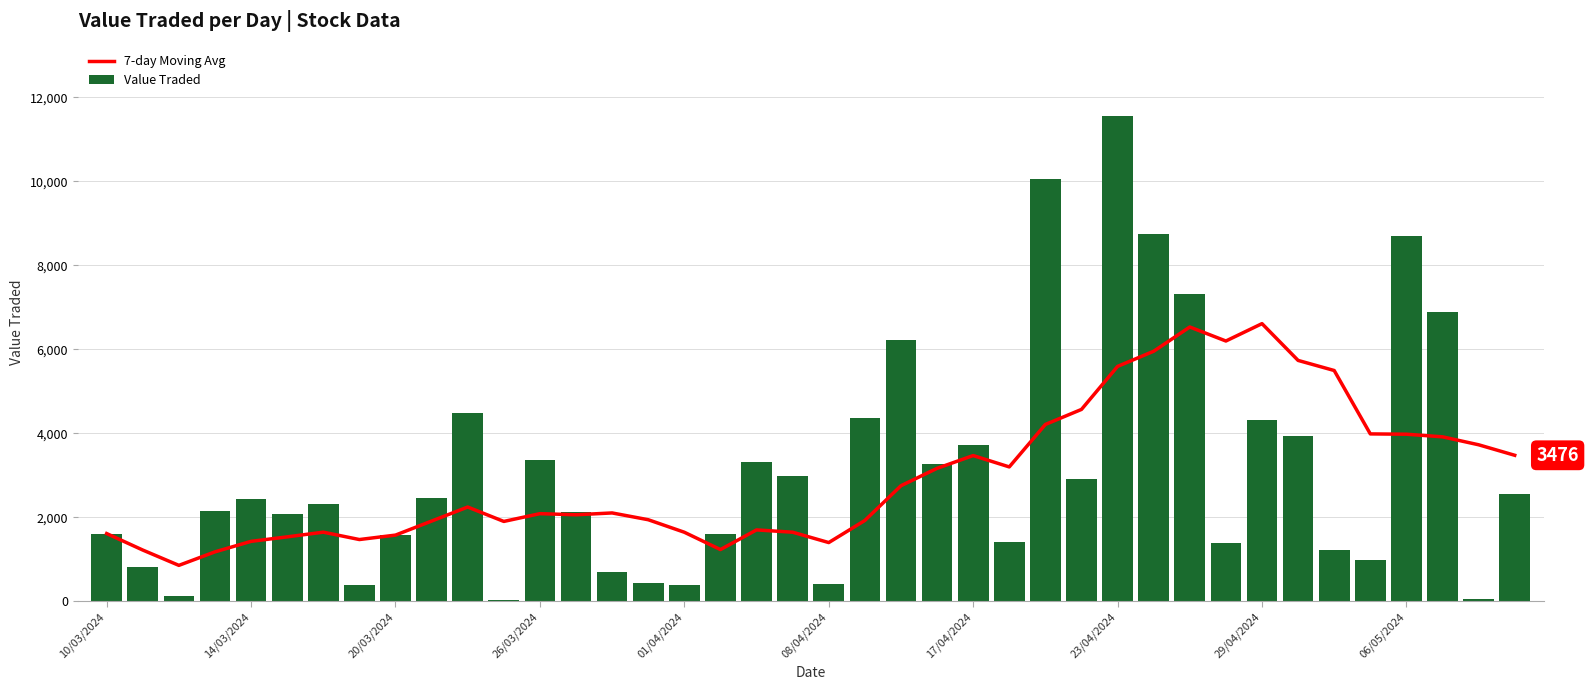

Rank the series by their average value, from highest to lowest.

Value Traded, 7-day Moving Avg